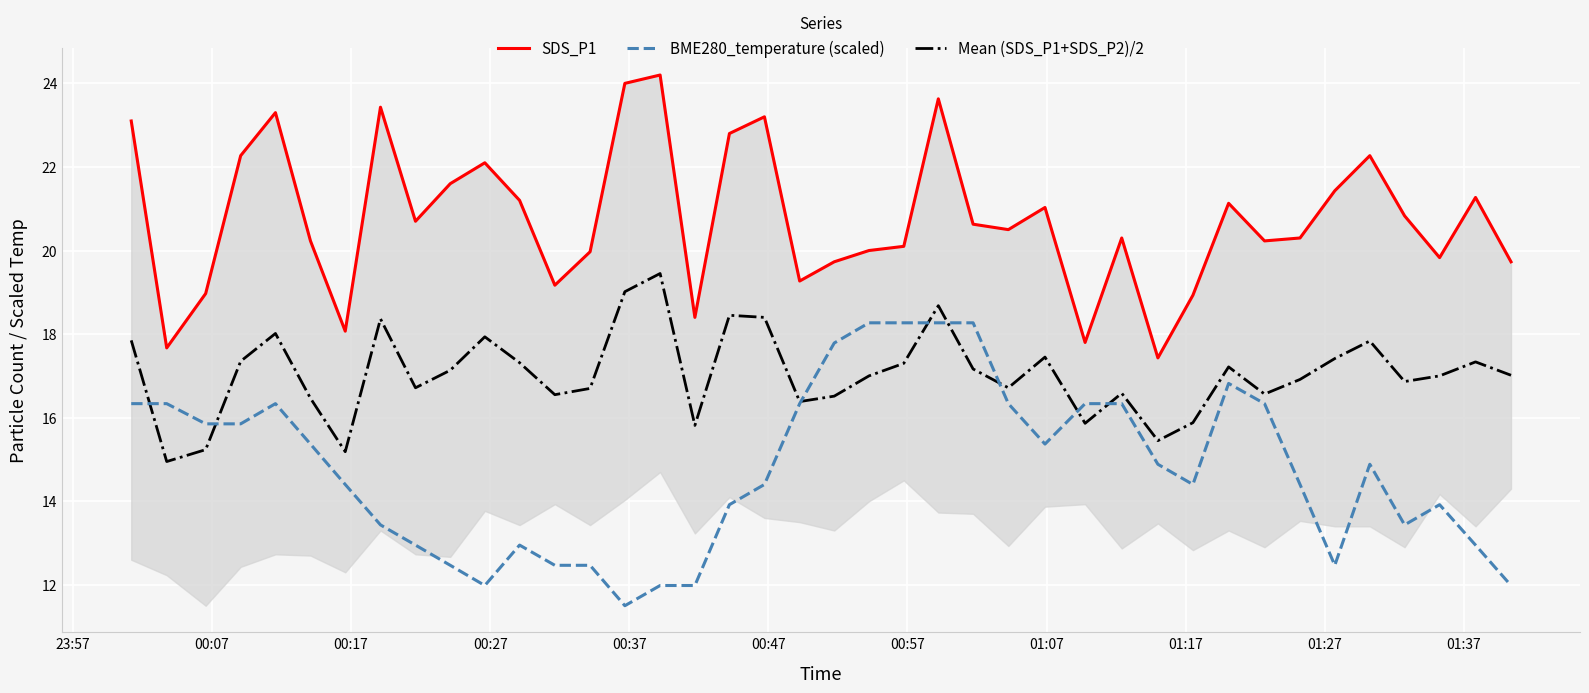

Which series has the largest total across all categories?

SDS_P1